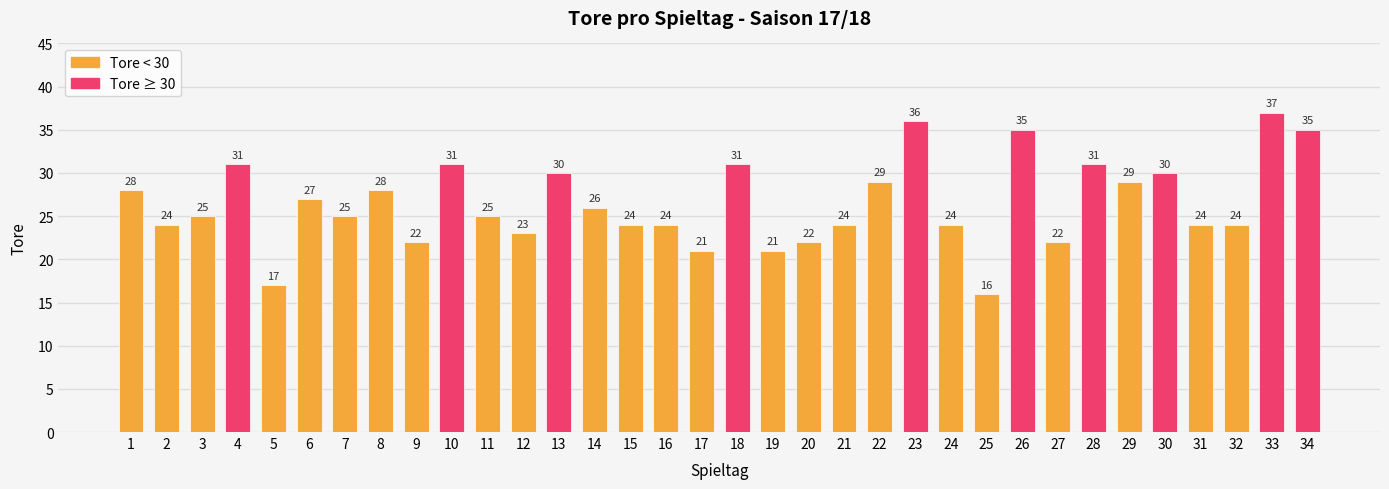

What is the approximate value at 25?

16